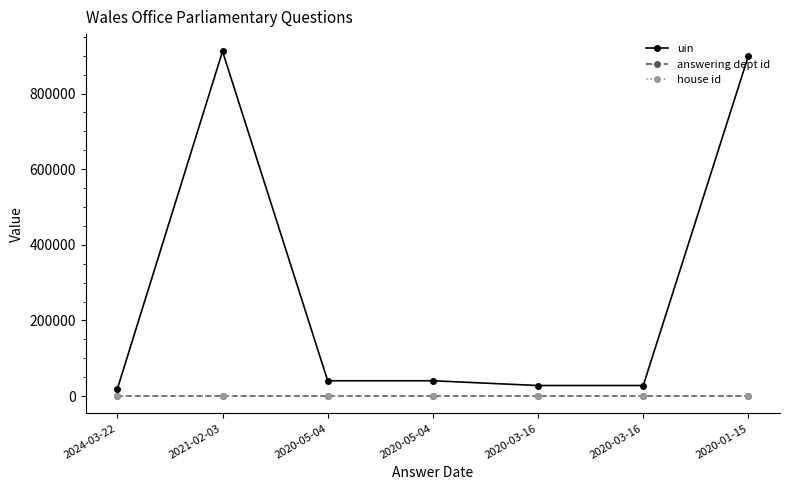

What are all the series names shown in the legend?

uin, answering dept id, house id